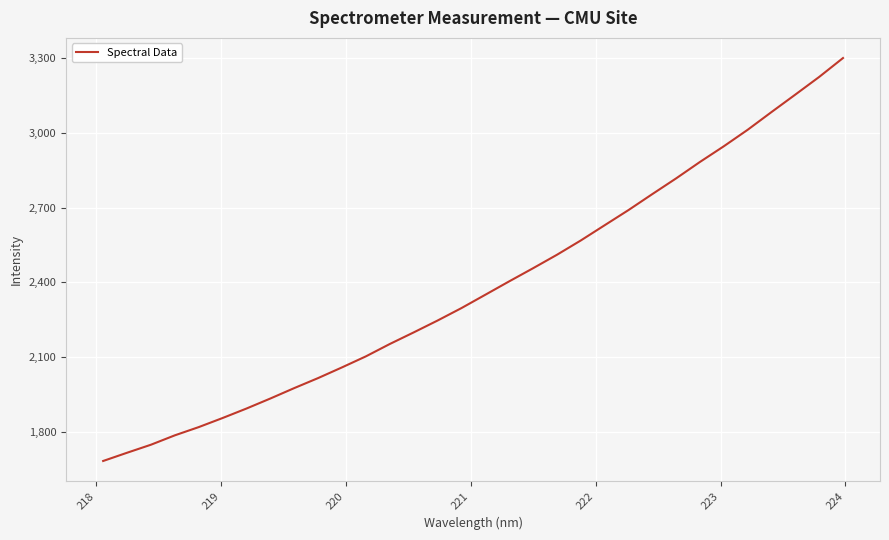

What is the smallest value displayed?

1681.8